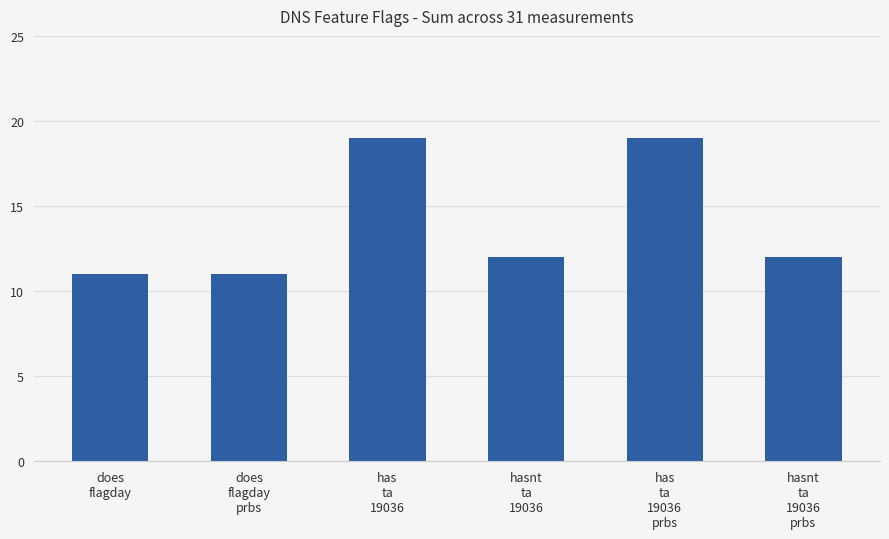

Reading right to left, what are all the values shown in this chart?

hasnt
ta
19036
prbs=12	has
ta
19036
prbs=19	hasnt
ta
19036=12	has
ta
19036=19	does
flagday
prbs=11	does
flagday=11